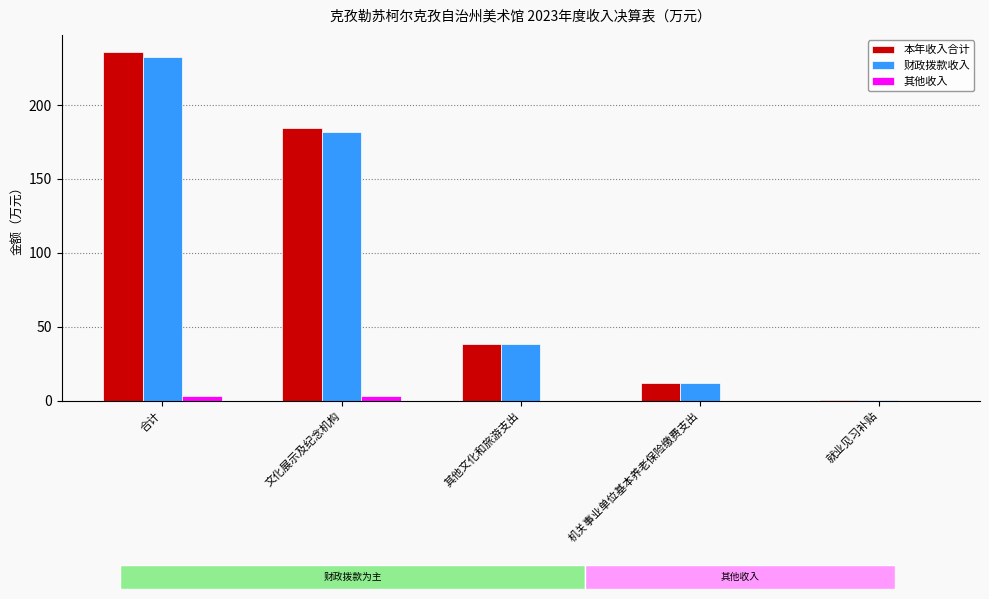

Which label corresponds to the largest value in the chart?

合计